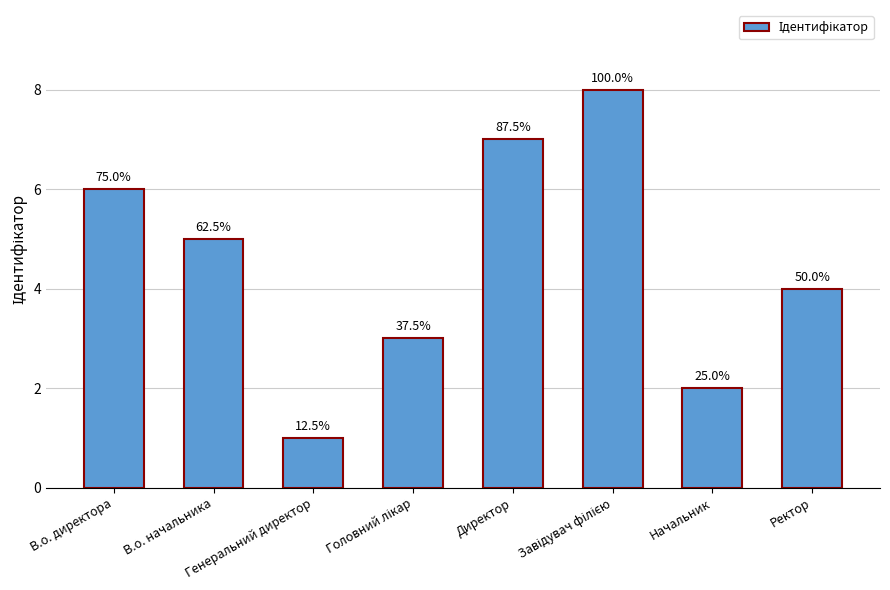

What is the sum of all values?

36